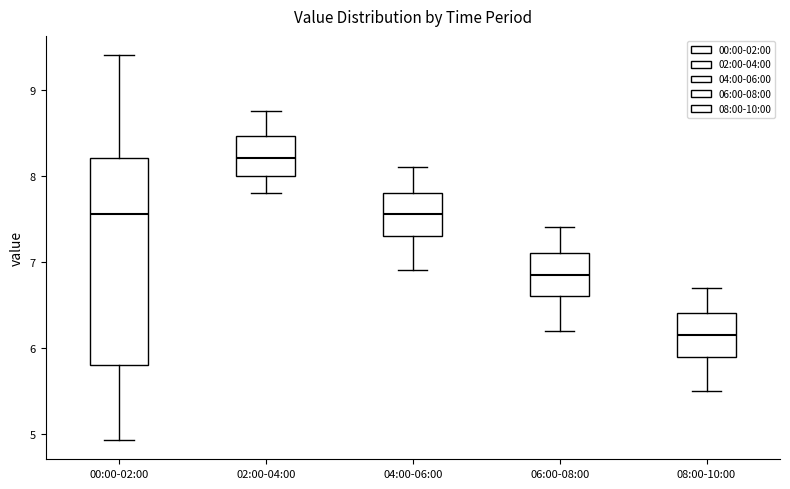

Which box is the tallest, from its lower edge to its upper edge?

00:00-02:00